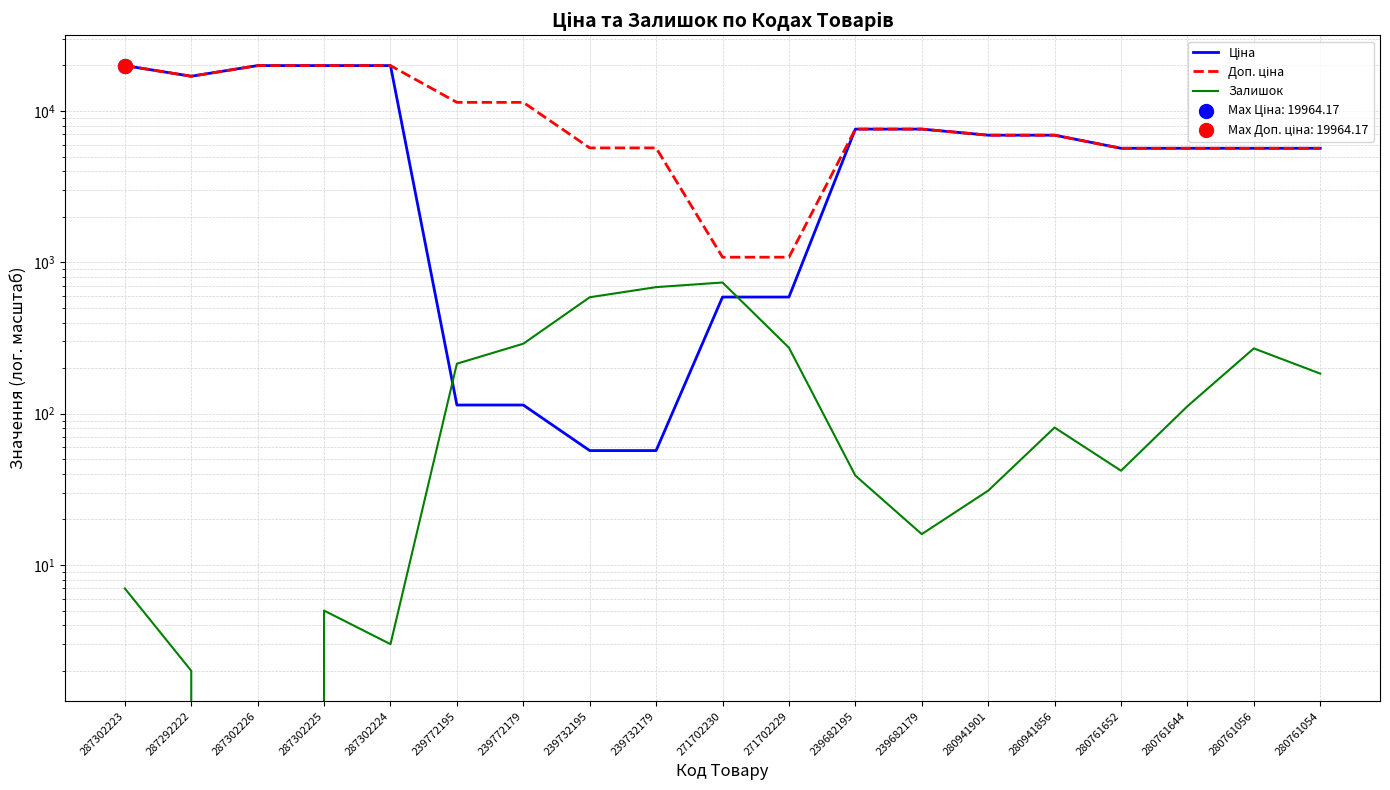

Which series has the largest total across all categories?

Доп. ціна